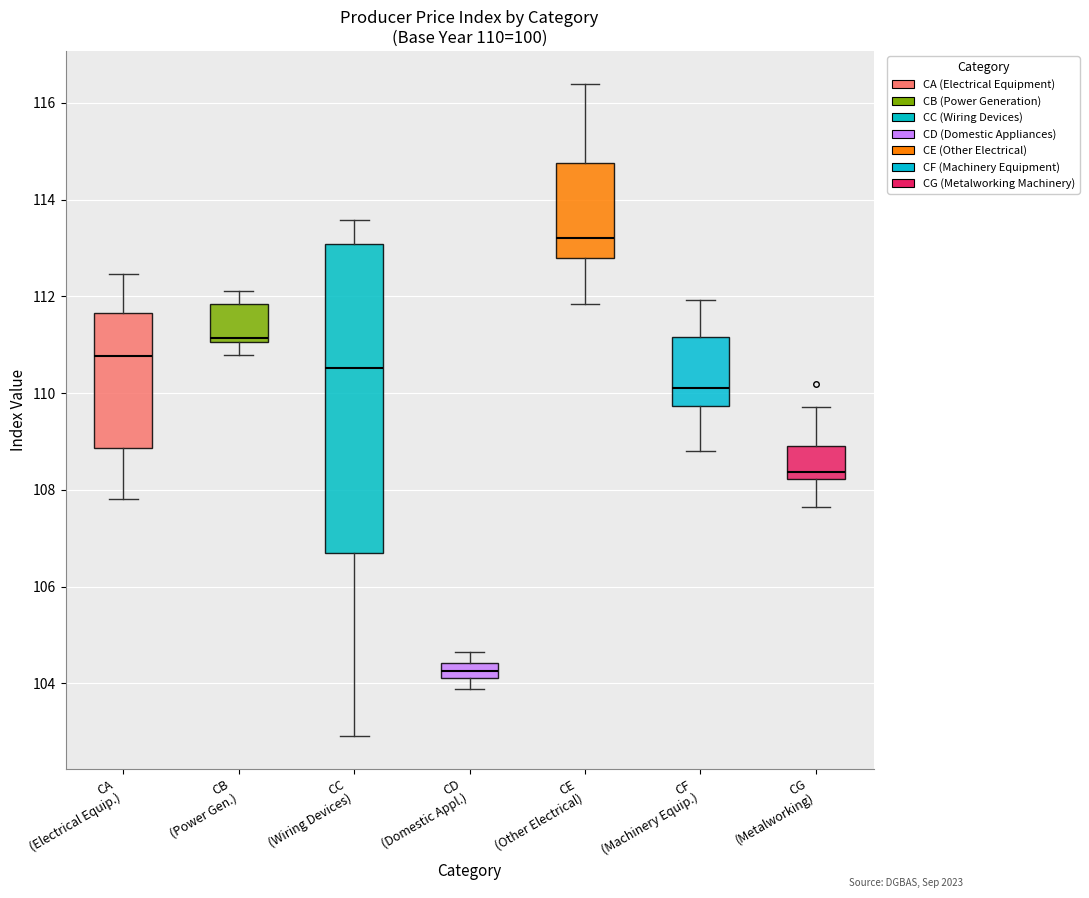

Which box is the tallest, from its lower edge to its upper edge?

CC (Wiring Devices)